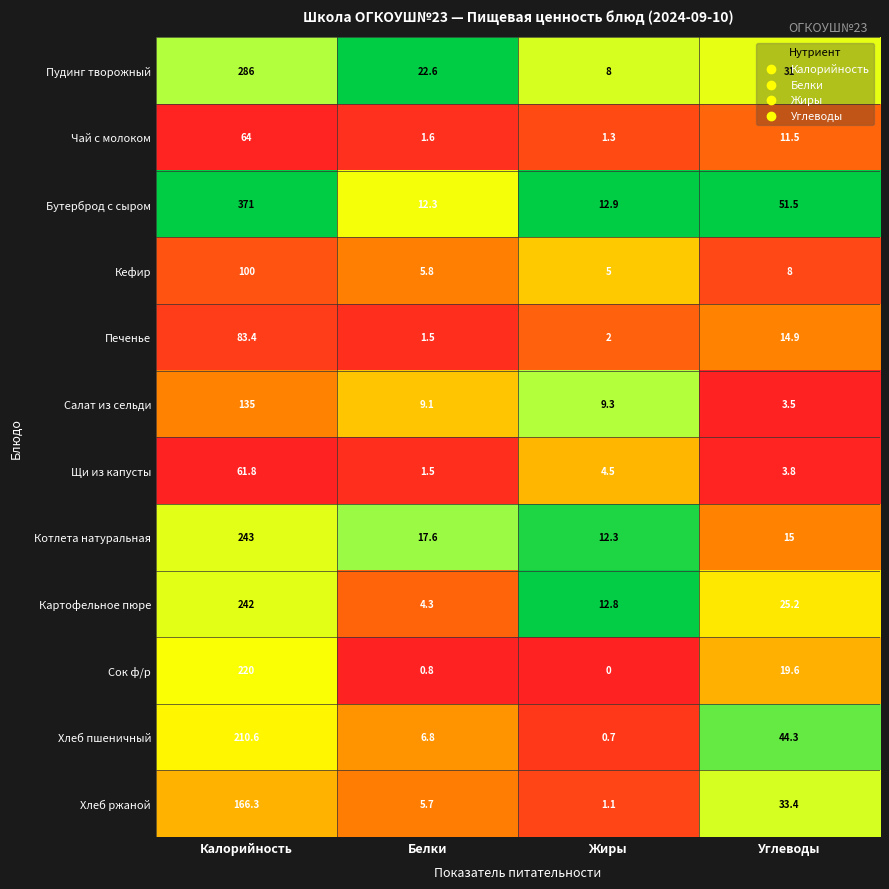

What is the minimum value for Хлеб ржаной?

1.1